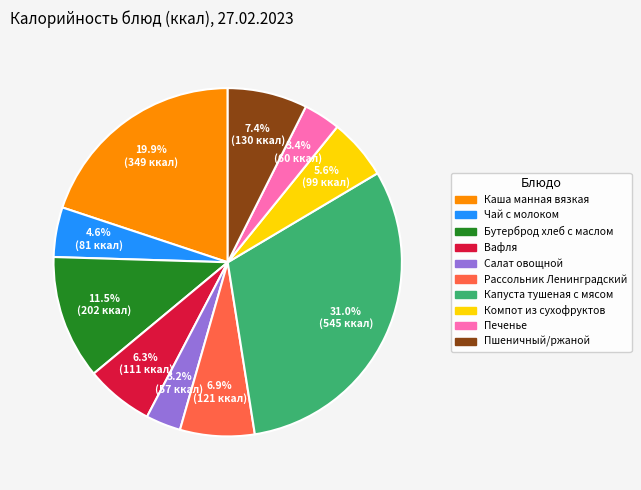

What percentage is the Вафля slice, to the nearest percent?

6%